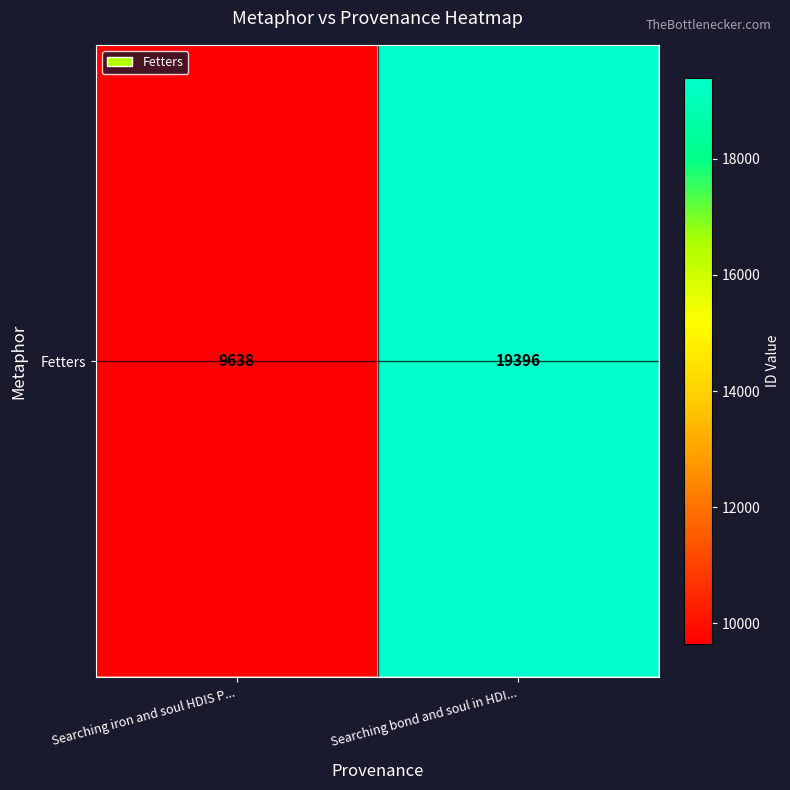

What value does the data have at Searching iron and soul HDIS P...?

9638